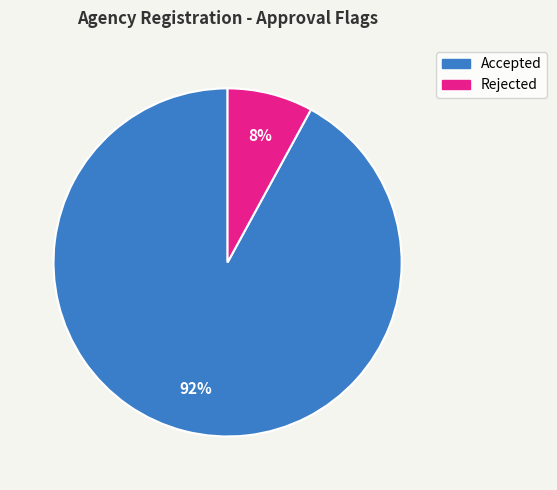

Do Accepted and Rejected together represent more than half of the pie?

Yes